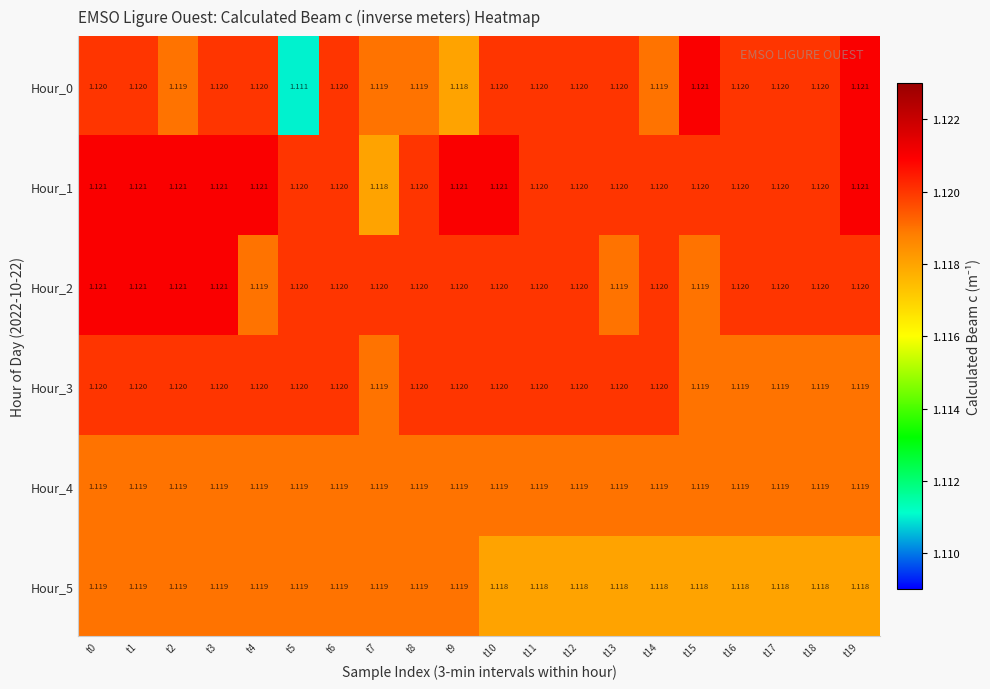

Which series has the widest spread of values?

Hour_0